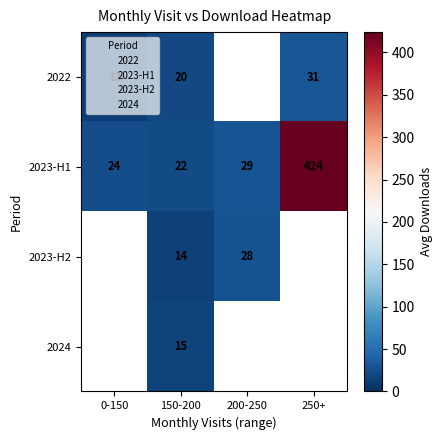

Rank the categories by 2023-H1 value from highest to lowest.

250+, 200-250, 0-150, 150-200